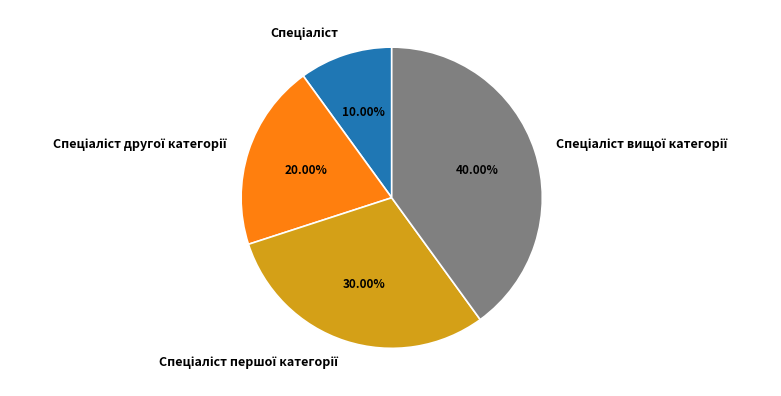

Count the number of slices in the pie.

4